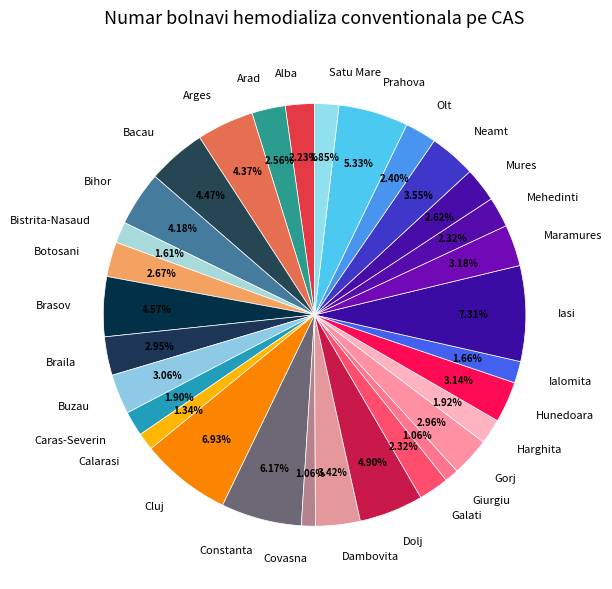

To the nearest percent, what is the combined percentage of Giurgiu and Brasov?

6%